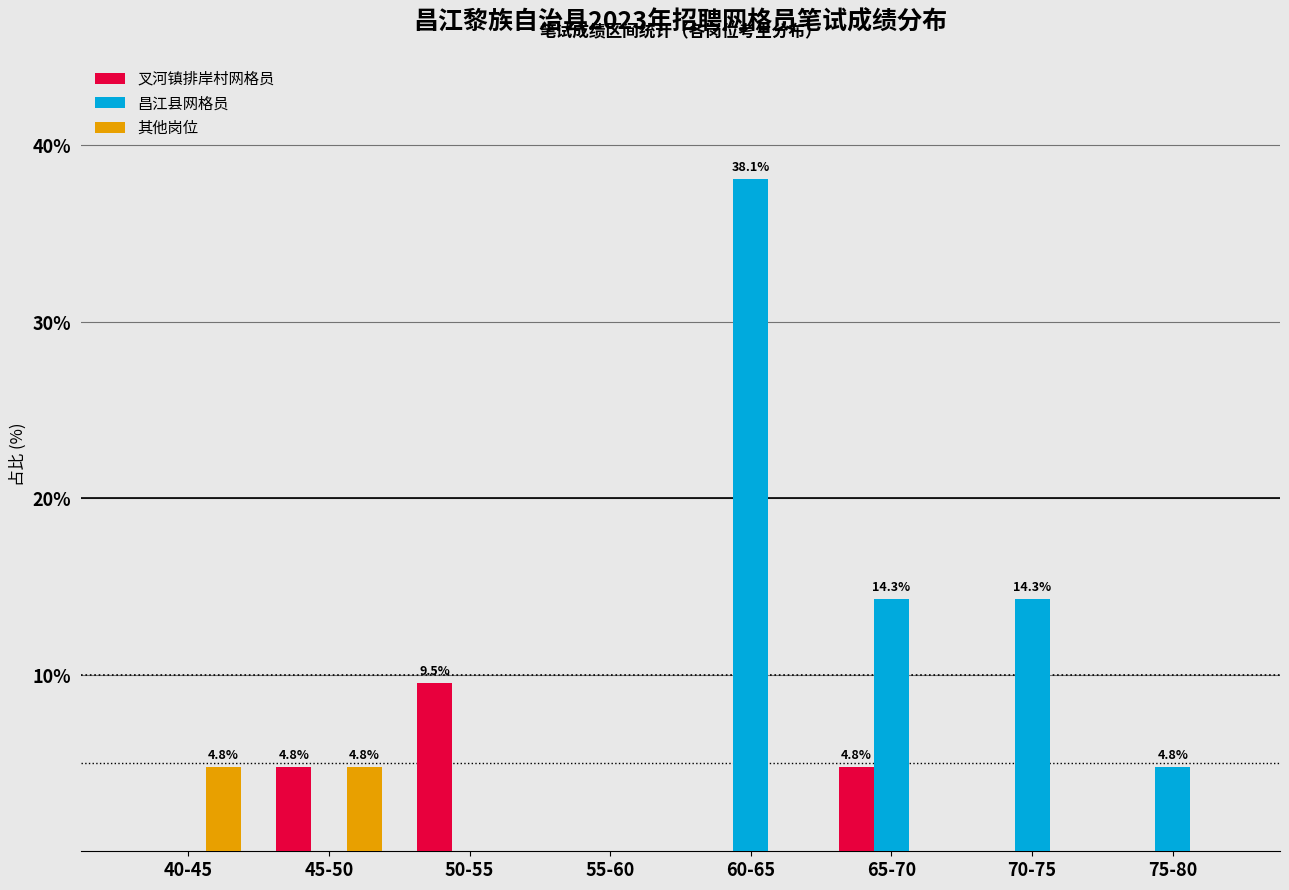

What is the greatest value displayed?

38.1